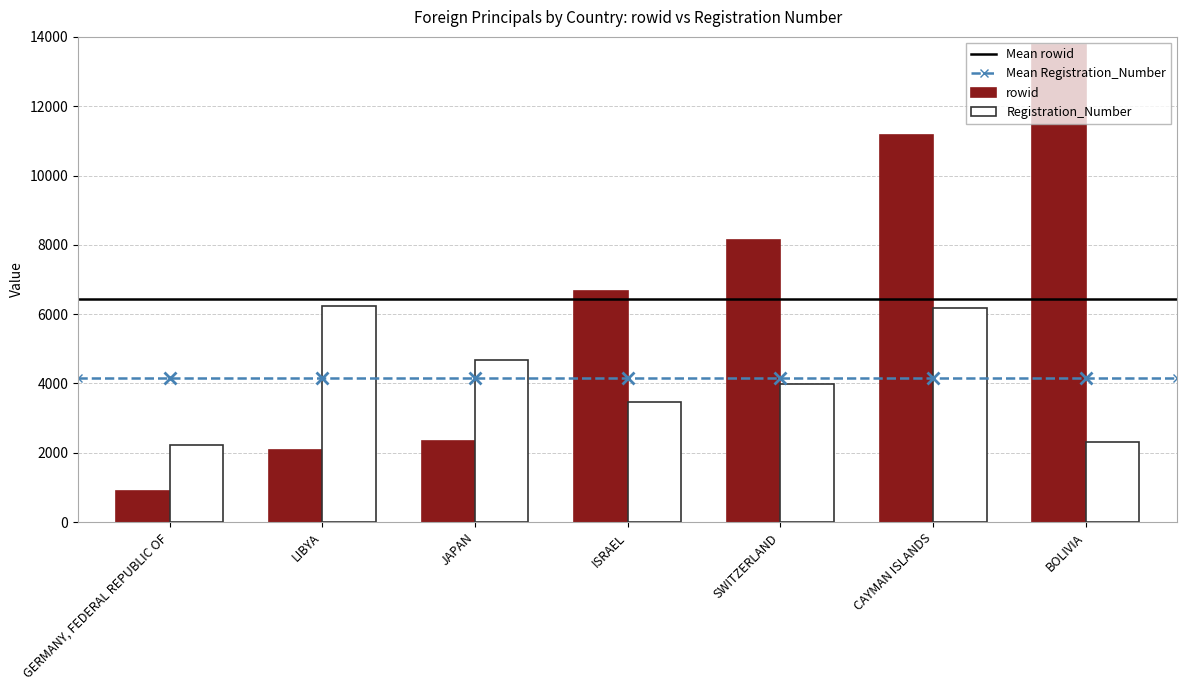

List the labels in order of Registration_Number value, largest first.

LIBYA, CAYMAN ISLANDS, JAPAN, SWITZERLAND, ISRAEL, BOLIVIA, GERMANY, FEDERAL REPUBLIC OF